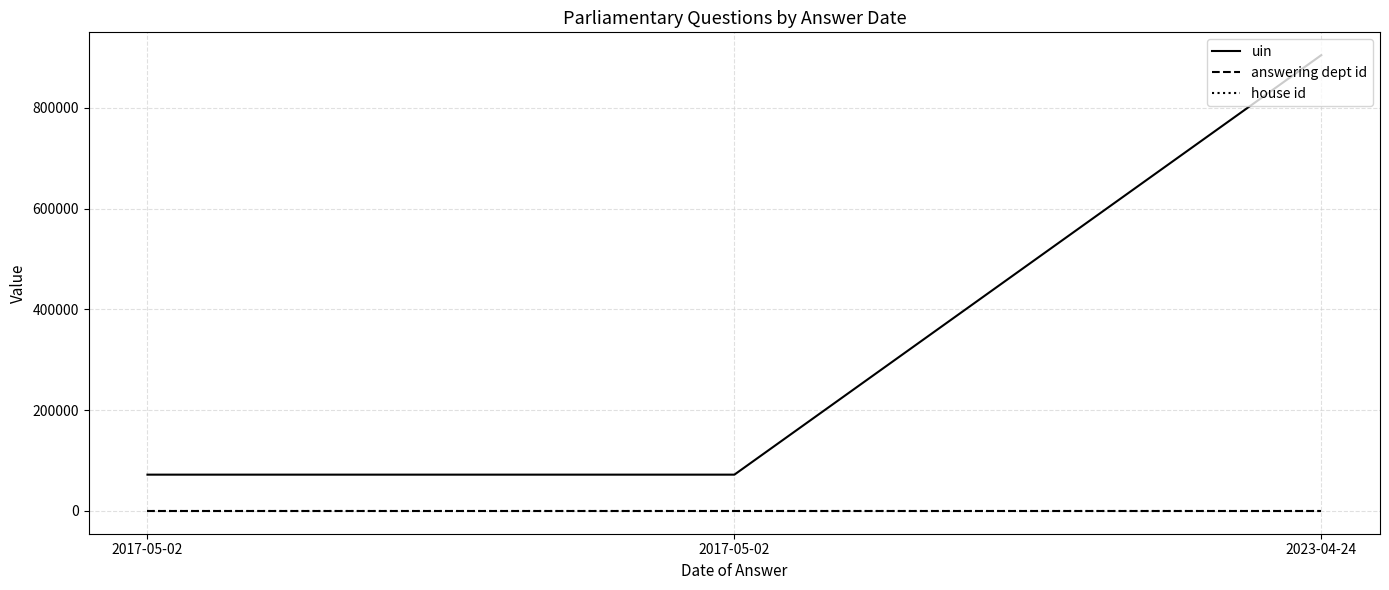

Which series changed the most between 2017-05-02 and 2017-05-02?

uin